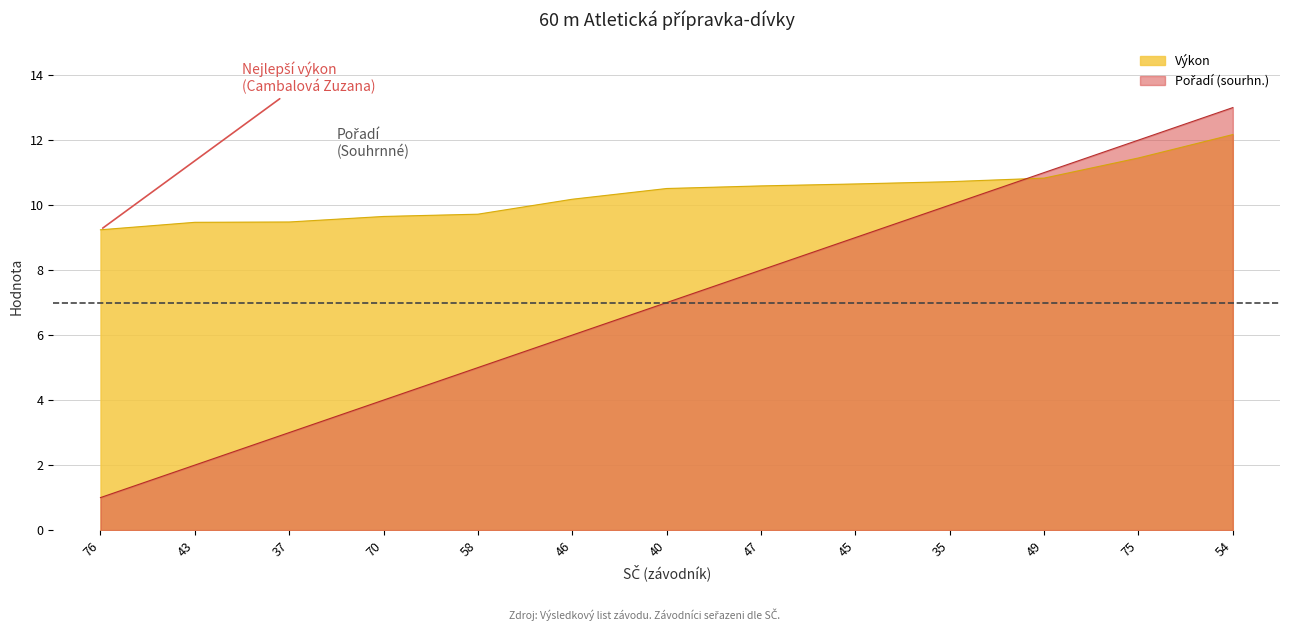

What is the sum of the Výkon values at 37 and 70?

19.1